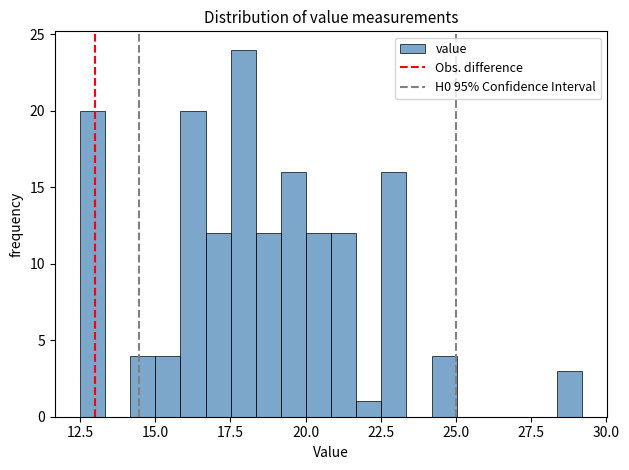

Around what value on the x-axis is the tallest bar? Give the approximate position of its centre, as read against the axis.

18.0